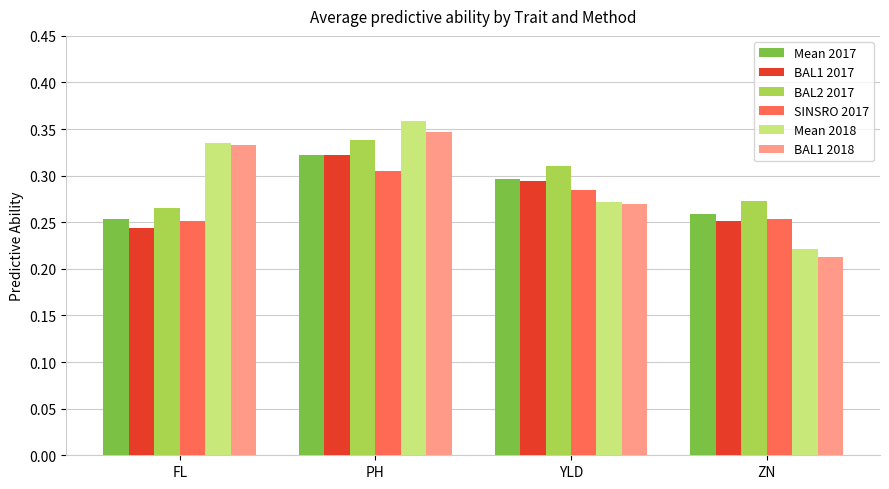

Rank the categories by Mean 2018 value from highest to lowest.

PH, FL, YLD, ZN